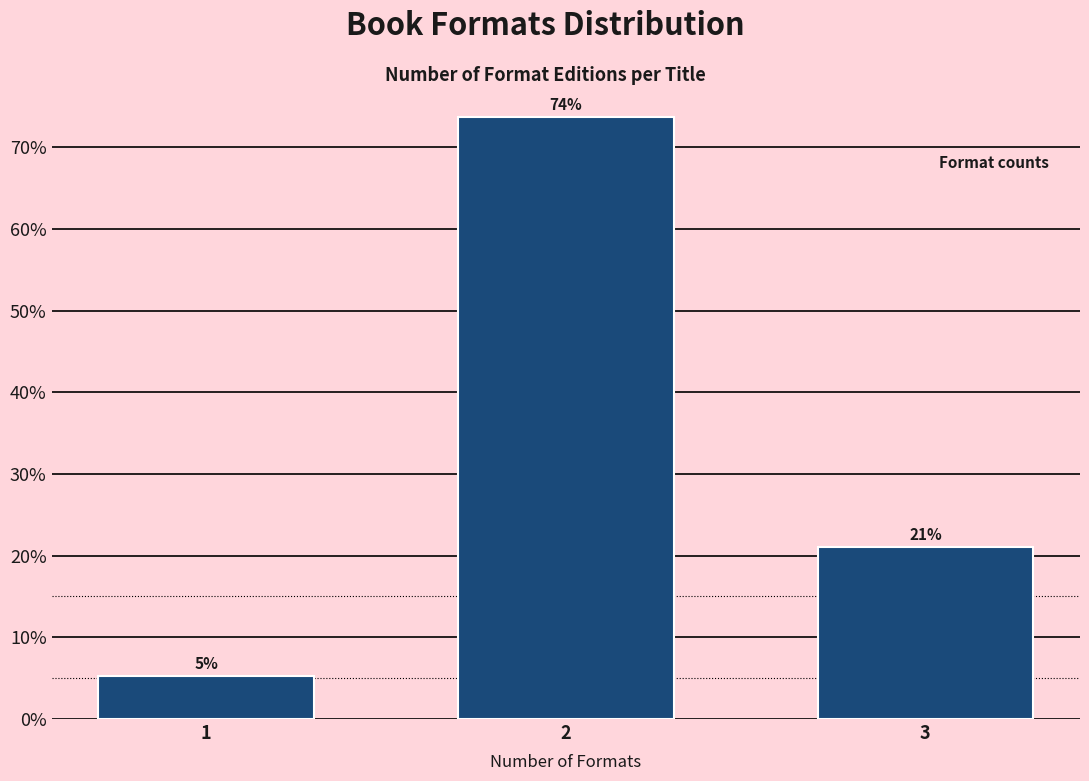

What is the value of the 2nd bar from the left?

73.7